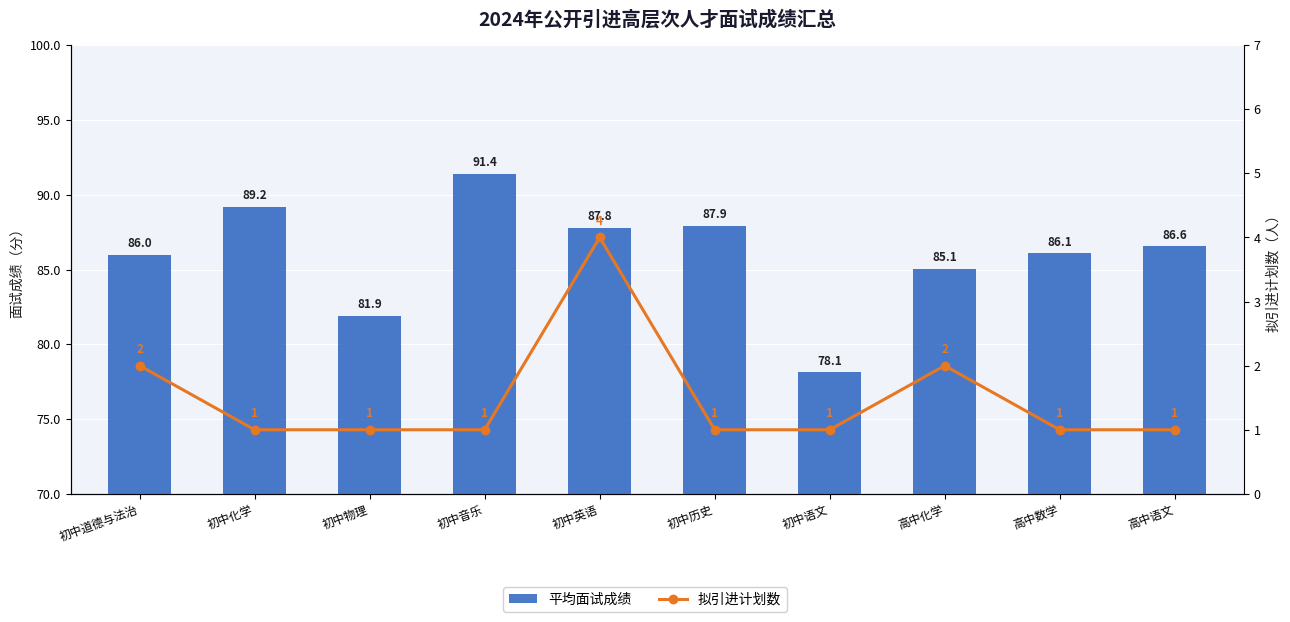

True or false: 拟引进计划数 has a value of 1.1 at 初中道德与法治.

False